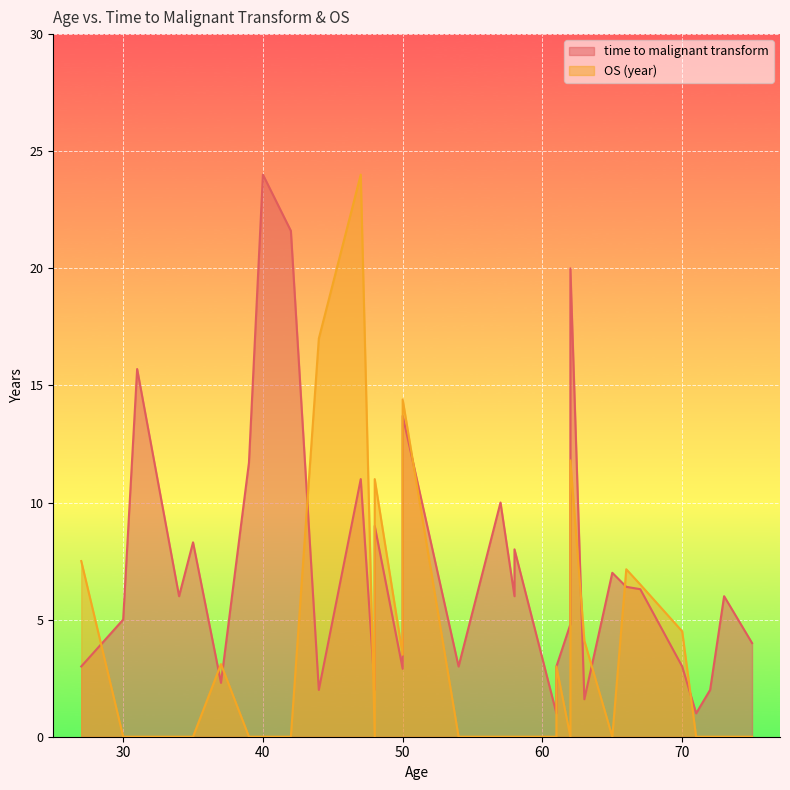

What is the difference between the maximum and minimum values in the time to malignant transform series?

23.0